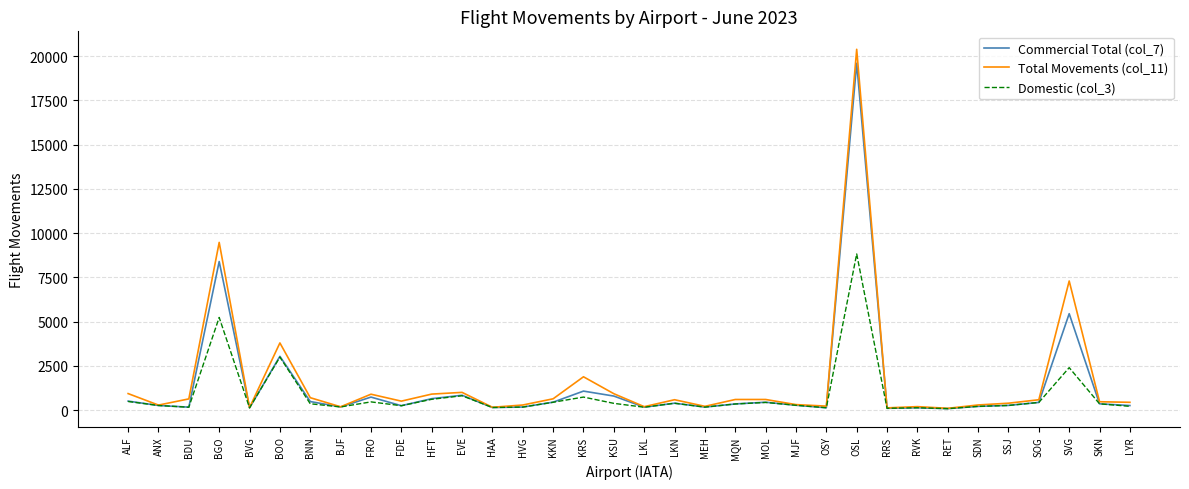

Which series has the largest range (max minus min)?

Total Movements (col_11)